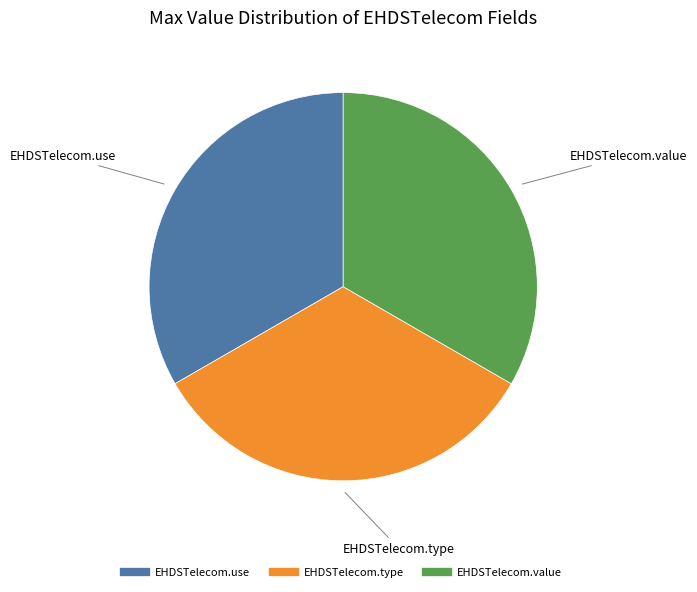

What is the ratio of the value at EHDSTelecom.value to the value at EHDSTelecom.use?

1.0